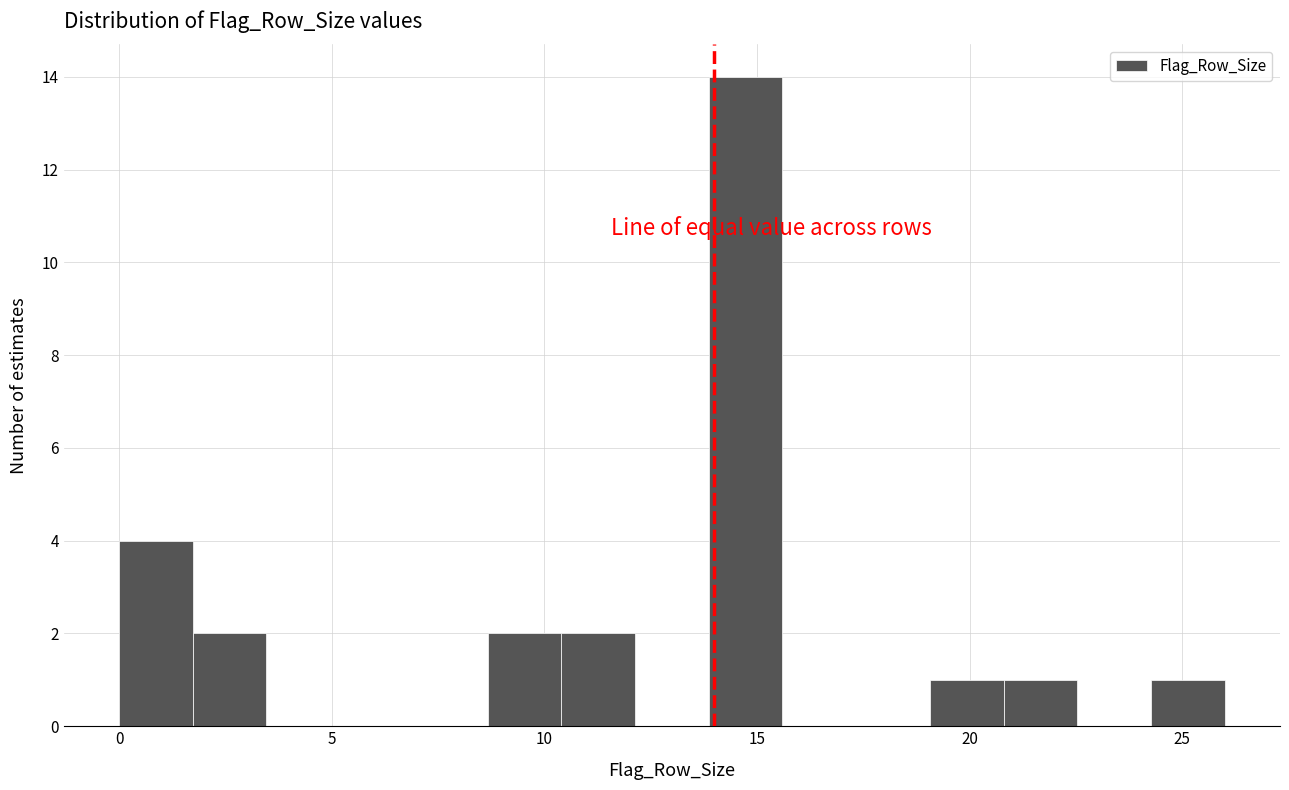

Around what value on the x-axis is the tallest bar? Give the approximate position of its centre, as read against the axis.

14.5